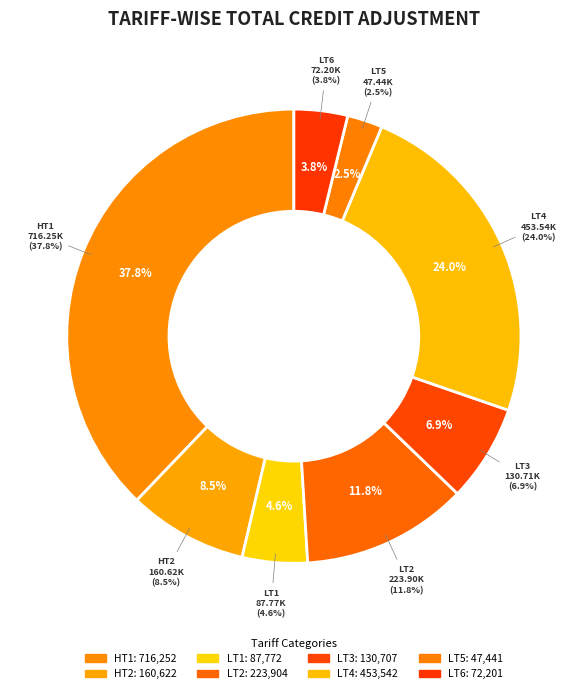

True or false: LT6 accounts for 1% of the total.

False